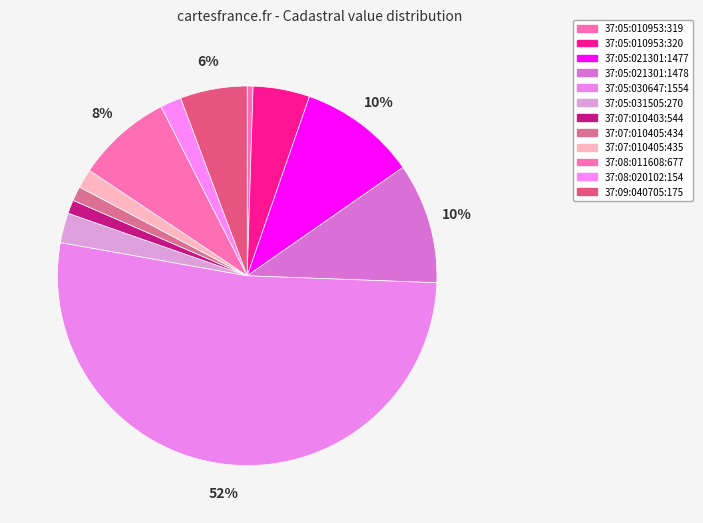

To the nearest percent, what portion does 37:05:031505:270 represent?

3%